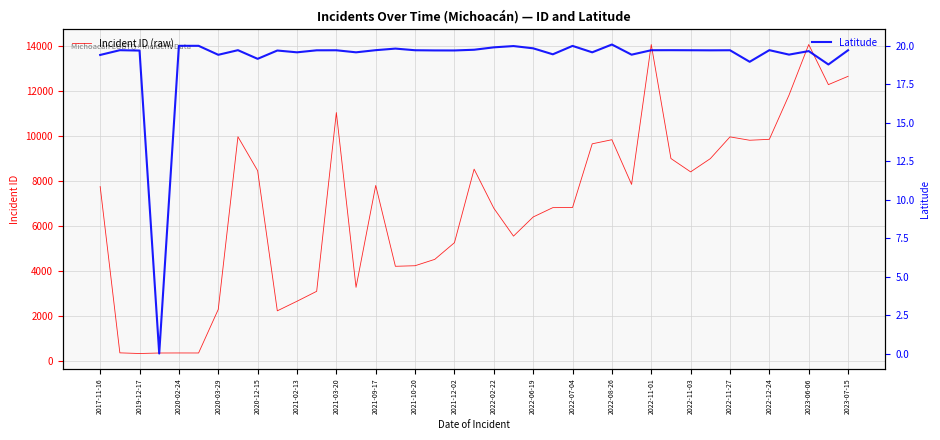

What is the minimum value for Incident ID (raw)?

319